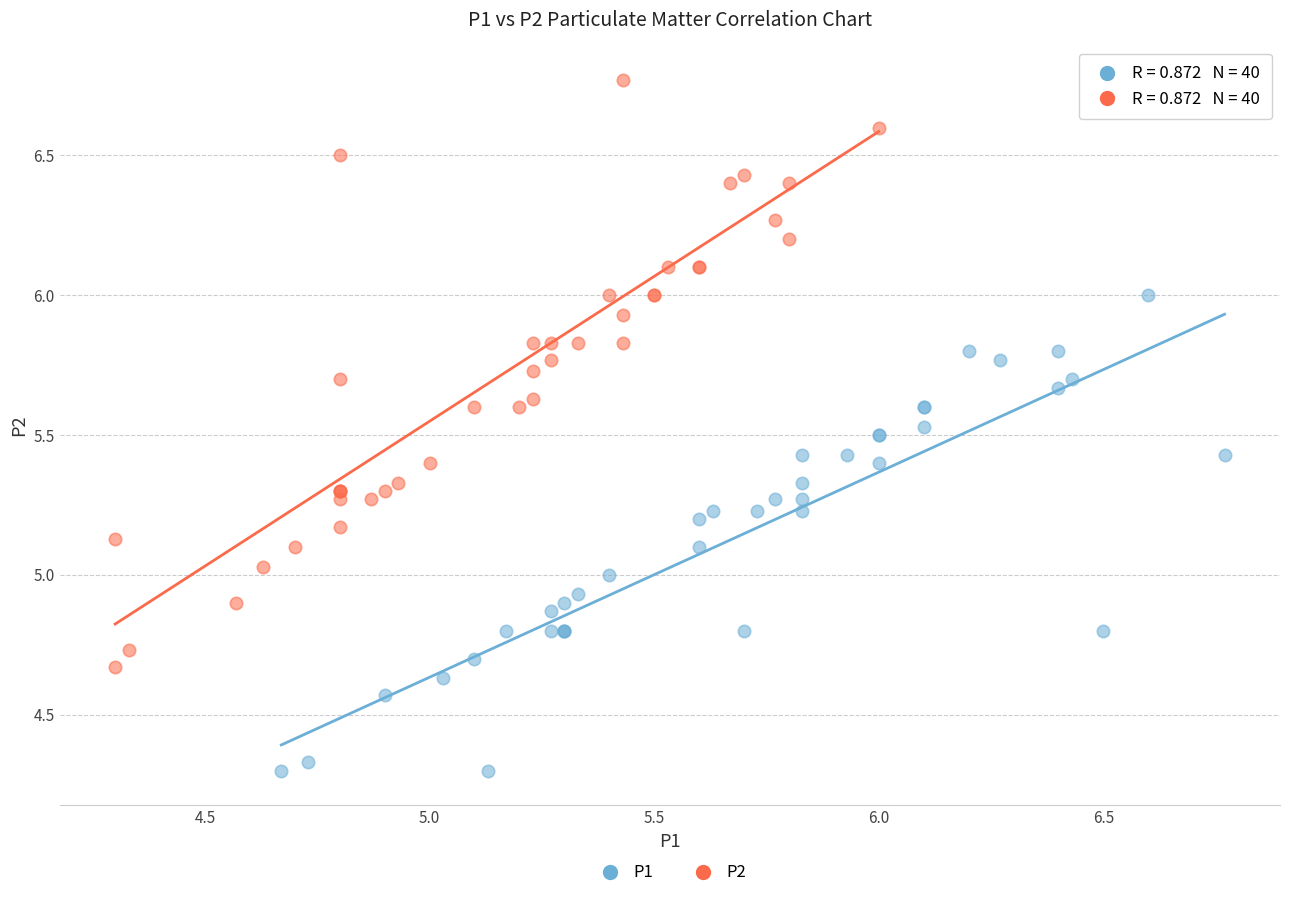

Which series reaches the maximum Y coordinate?

P2